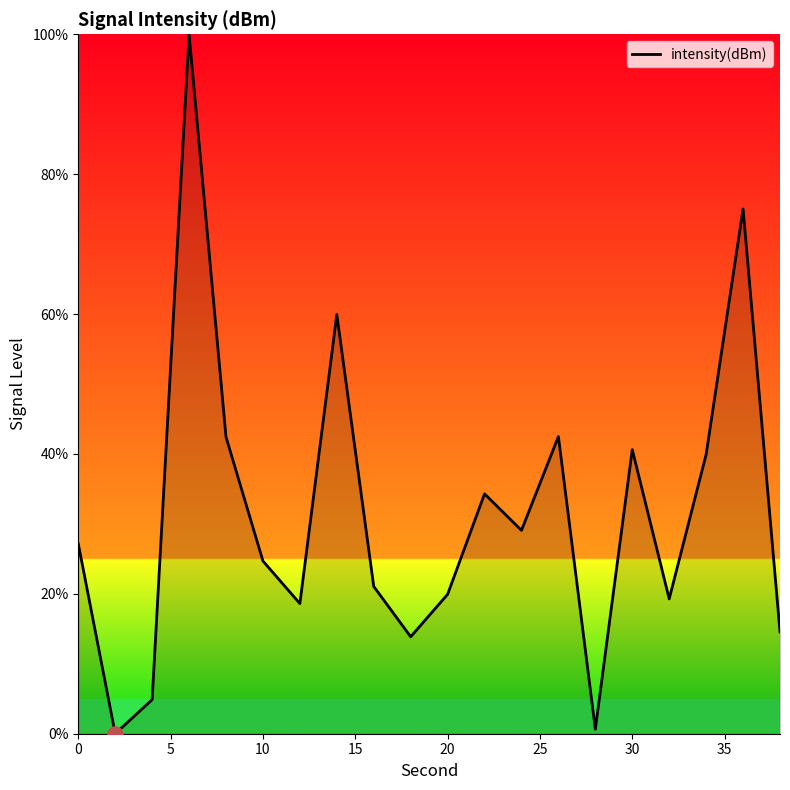

What is the difference between the maximum and minimum values?

100.0